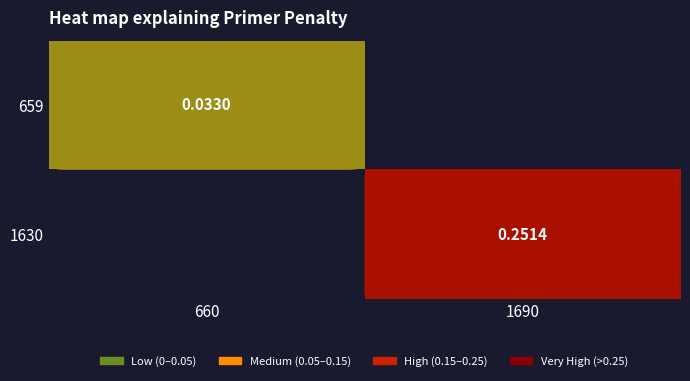

Which category has the highest value across all series?

1690